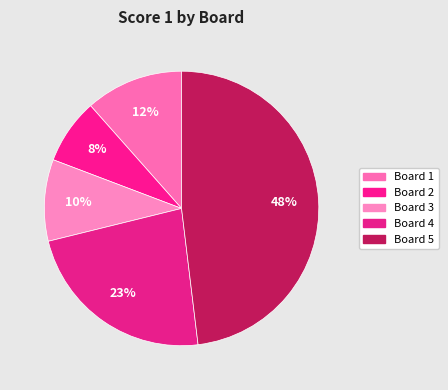

Count the number of slices in the pie.

5